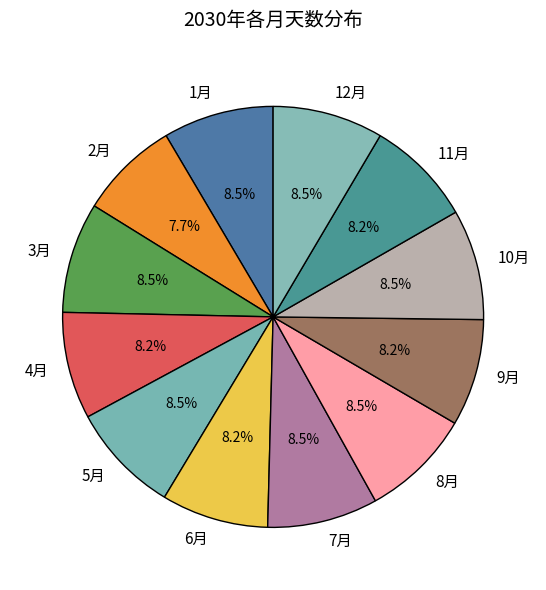

How many segments does this pie chart have?

12